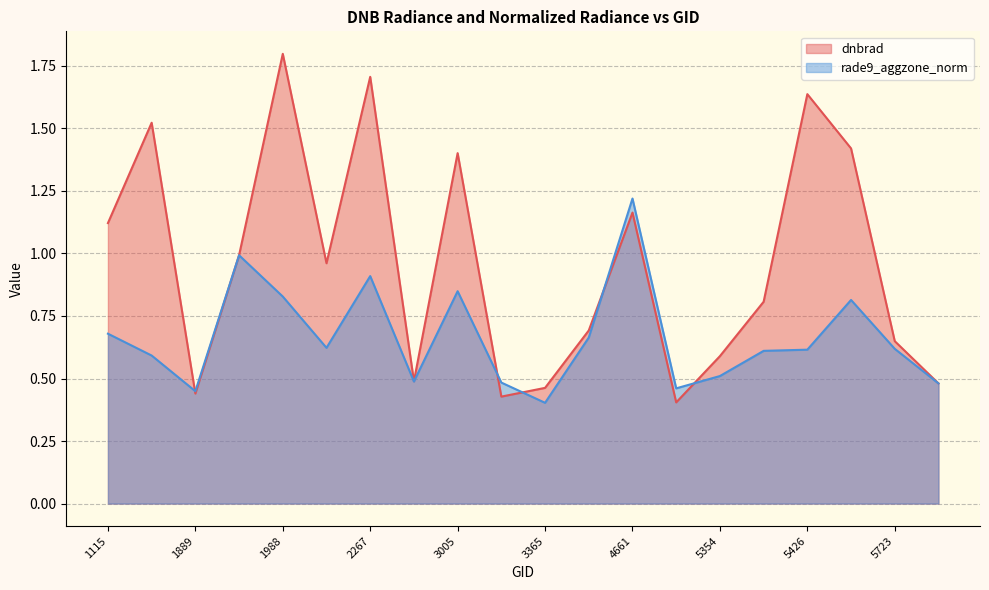

How many interior local peaks does the dnbrad series have?

6